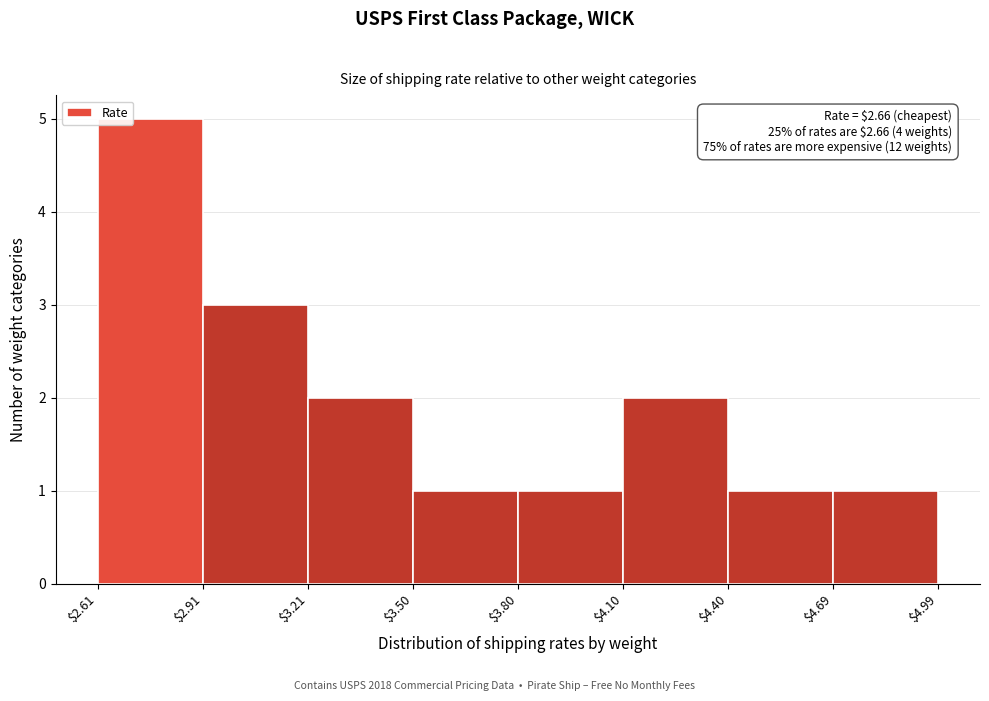

Over which range of the x-axis is the bar tallest?

$2.61 to $2.91